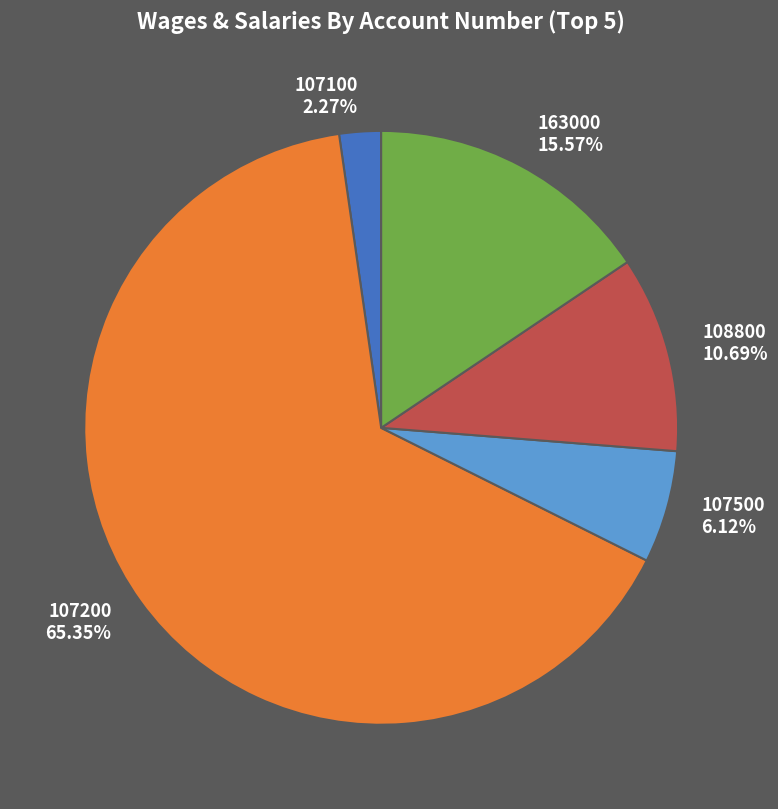

Which slice is the smallest?

107100